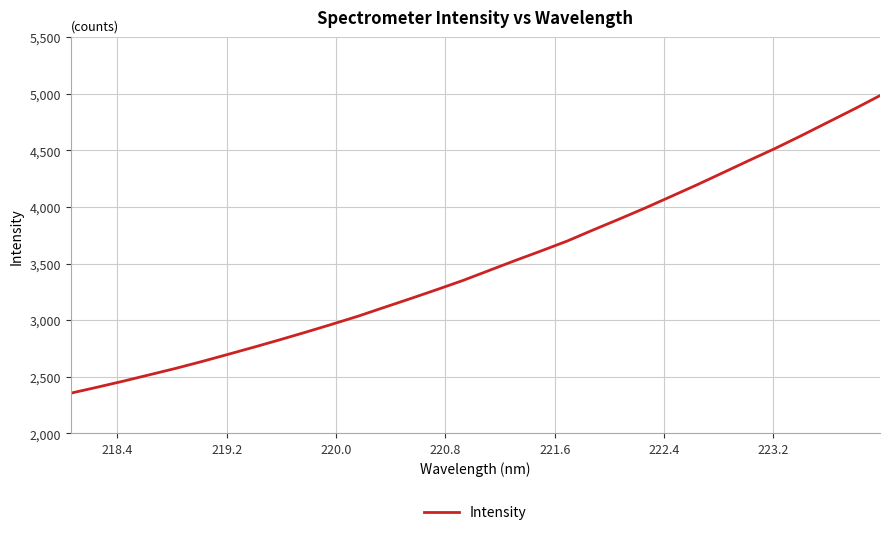

What is the maximum value shown in the chart?

4982.4